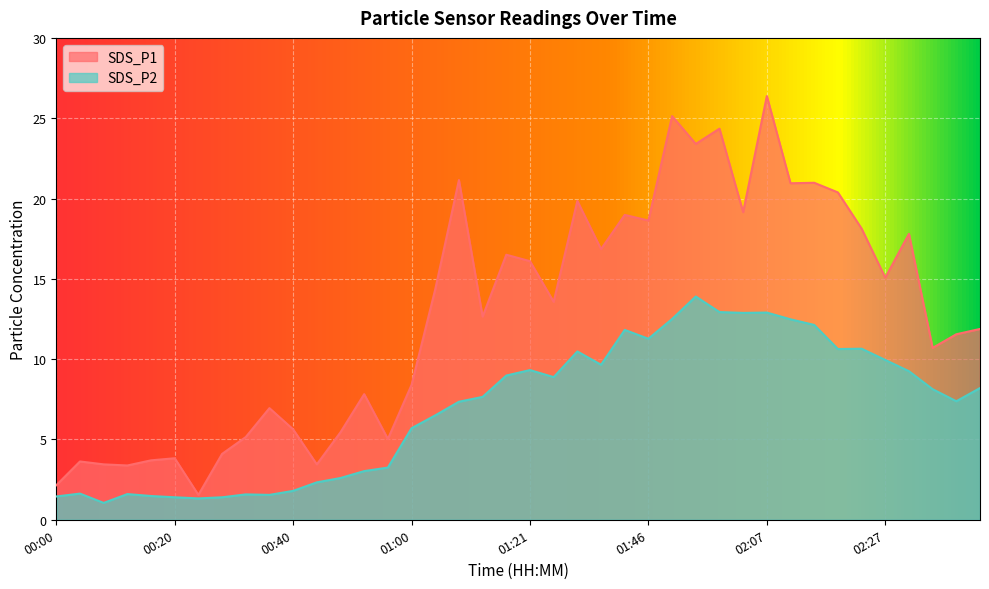

True or false: SDS_P2 and SDS_P1 cross at least once.

False